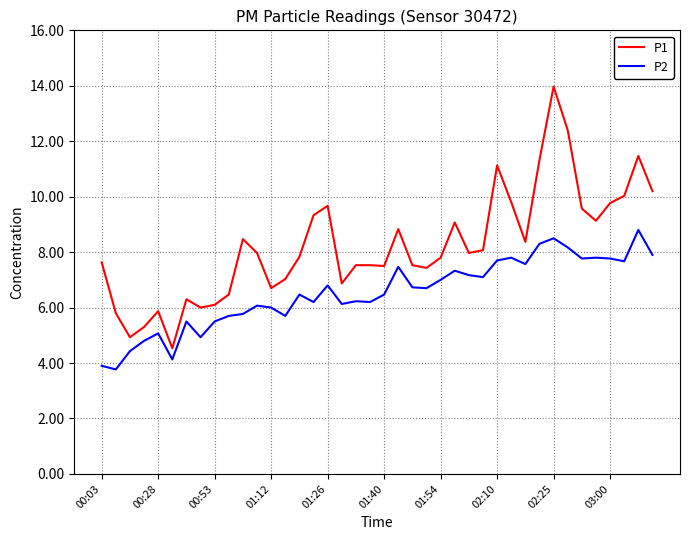

Which series has the largest range (max minus min)?

P1